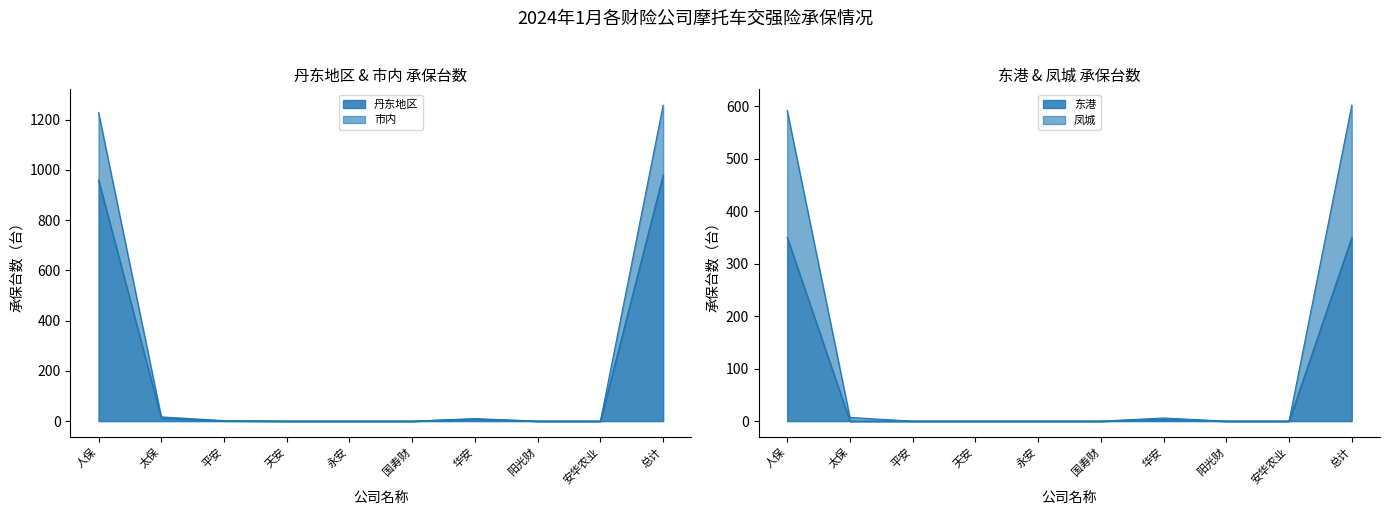

List the labels in order of 市内 value, smallest first.

天安, 永安, 国寿财, 阳光财, 安华农业, 平安, 华安, 太保, 人保, 总计